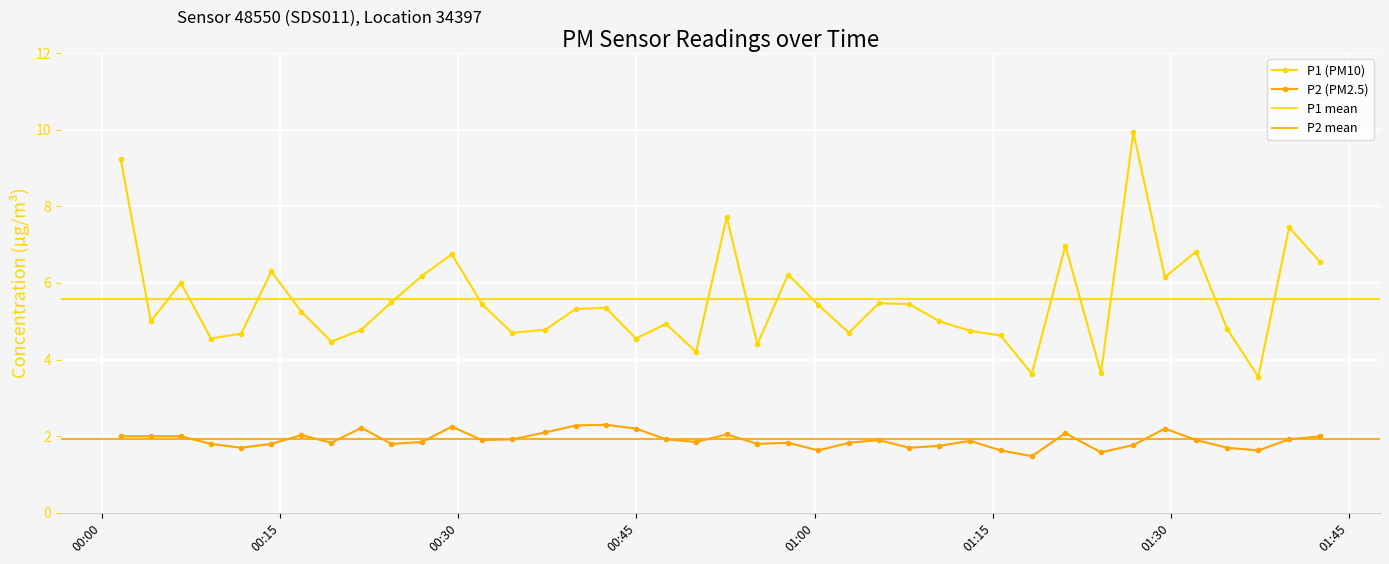

True or false: P1 and P2 cross at least once.

False